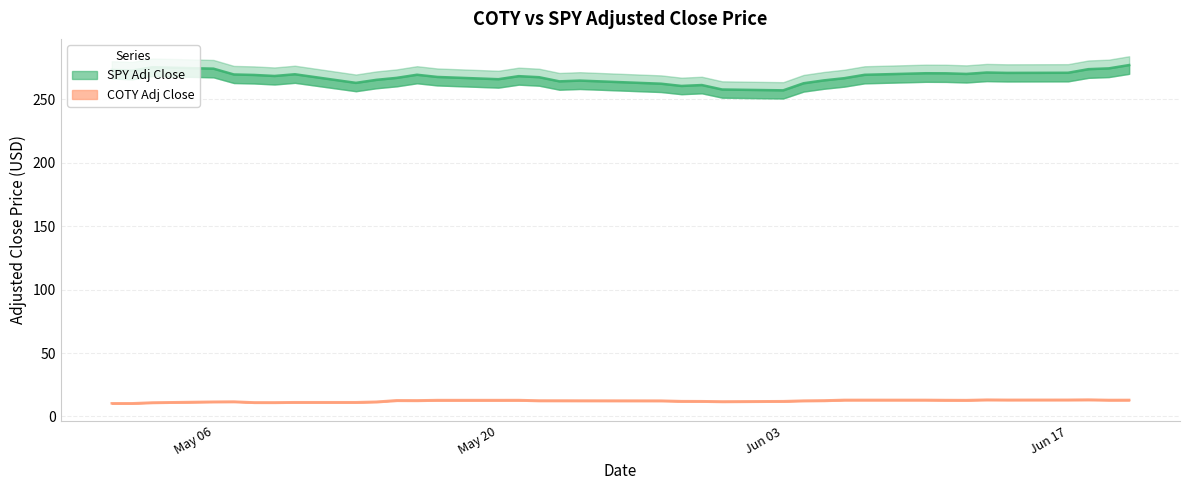

At which category is the sum across all series the highest?

2019-06-20